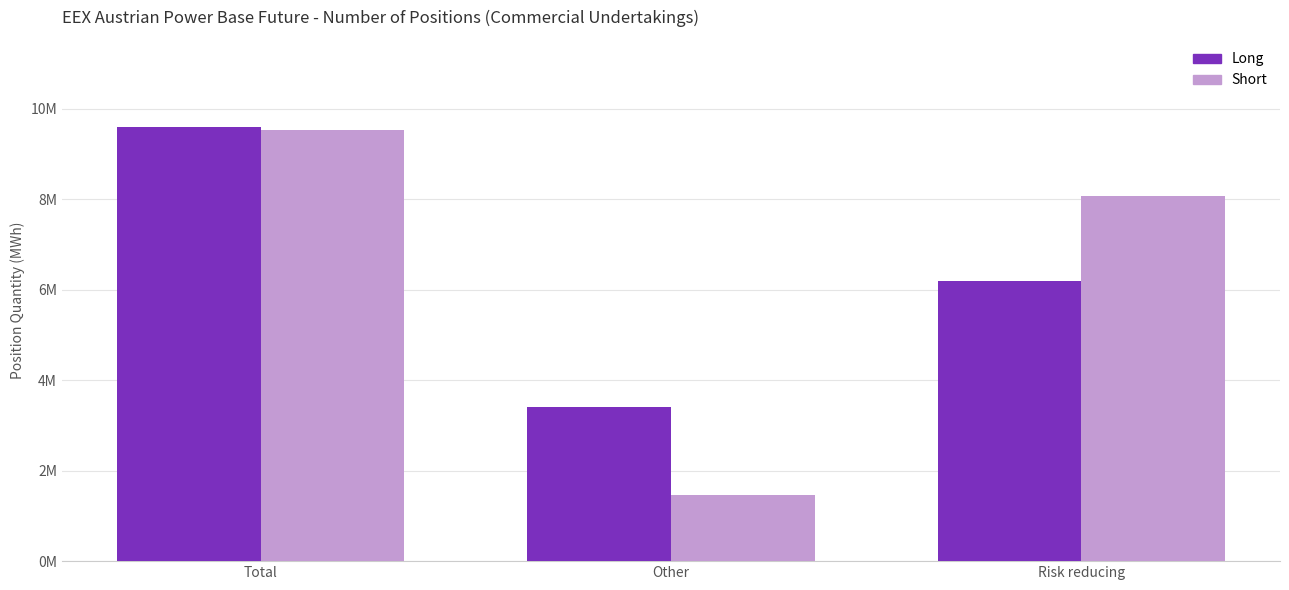

Count the Short values in the range 1461886 to 9530992.

3